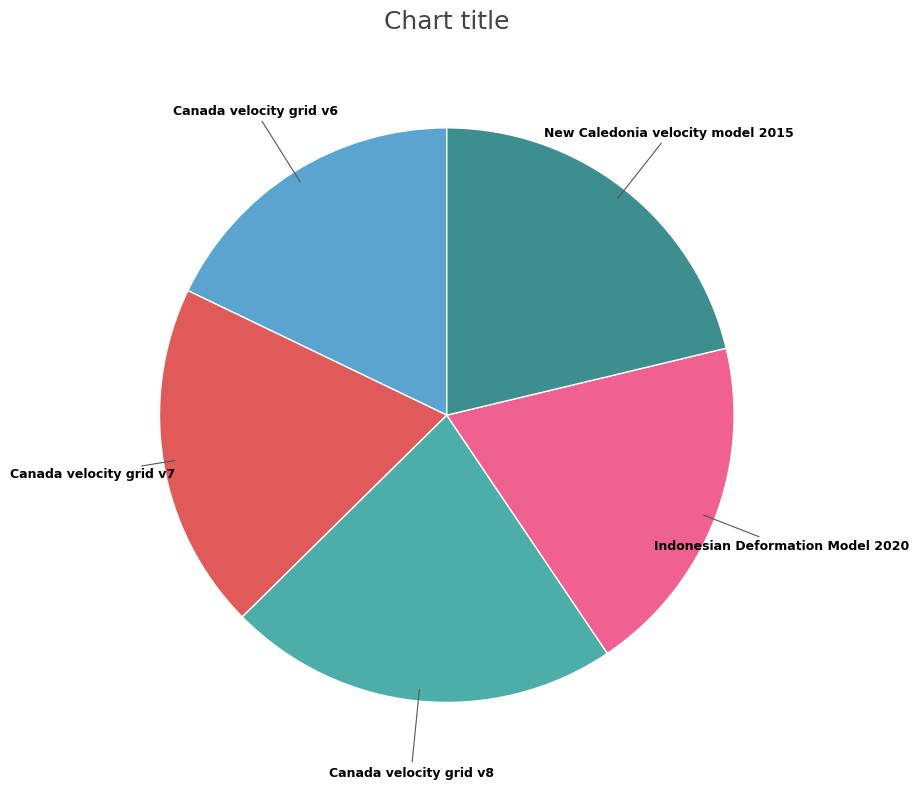

True or false: Canada velocity grid v6 accounts for 18% of the total.

True